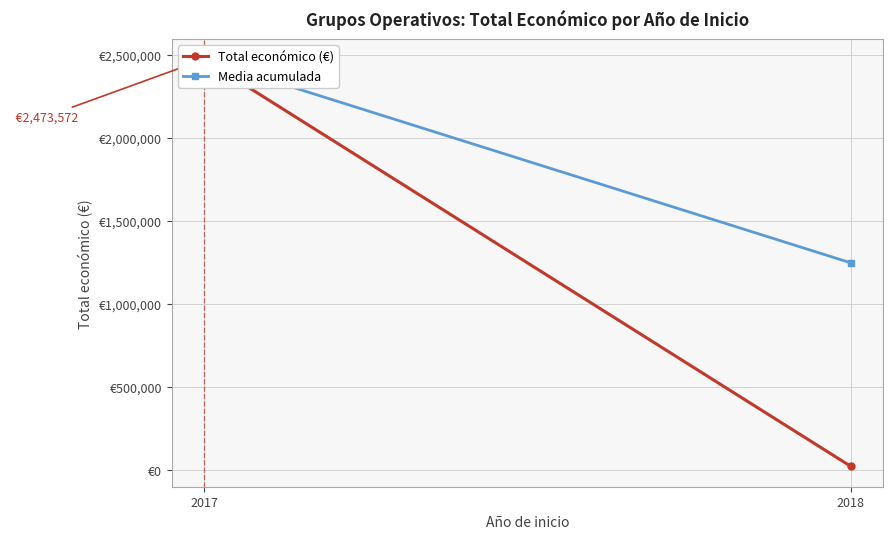

Is it true that Total económico (€) equals 2473572 at 2017?

True